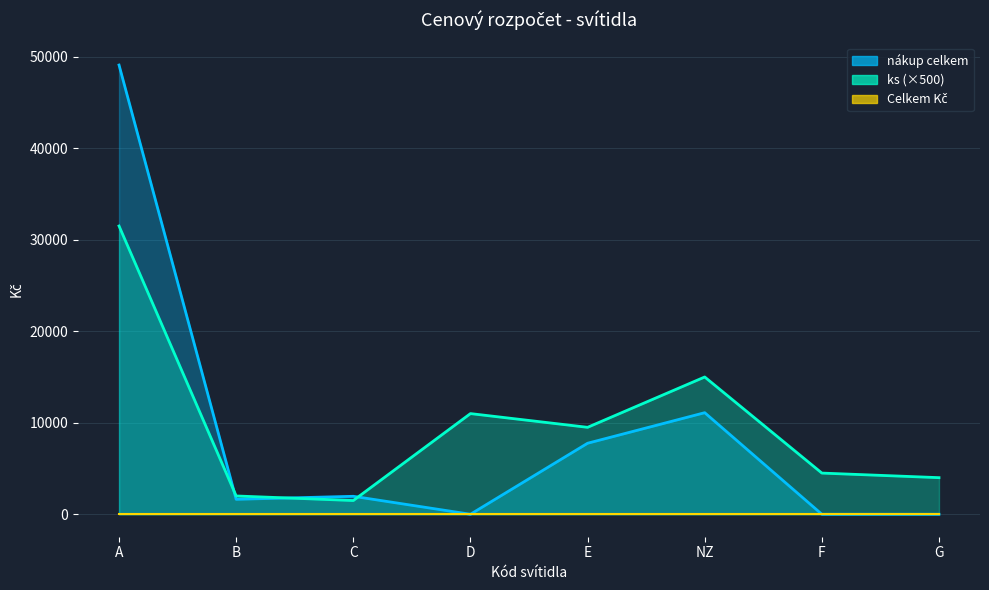

How many categories are shown in the chart?

8